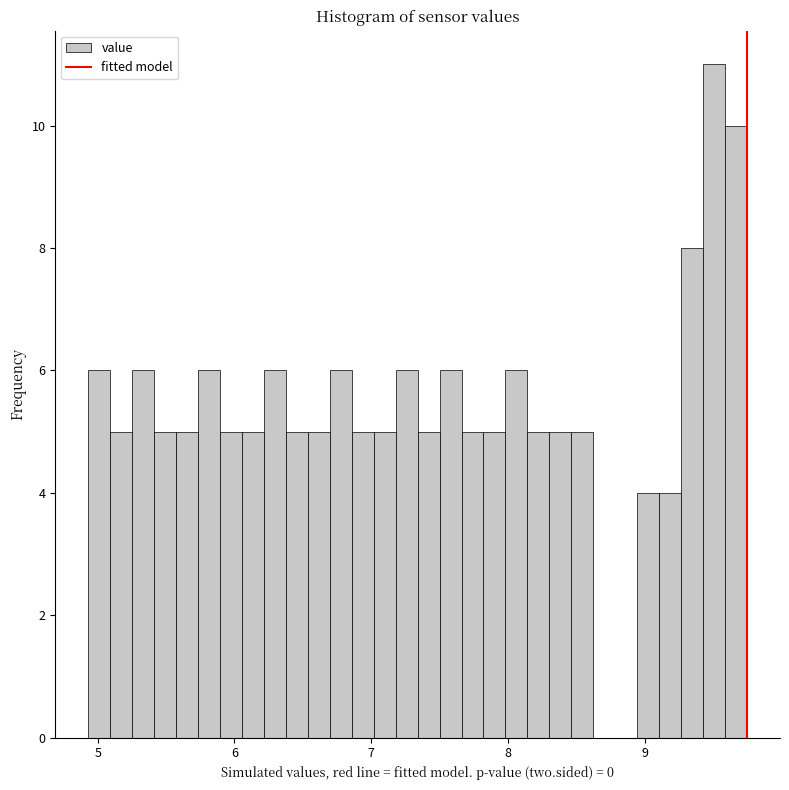

Read against the x-axis, roughly where is the centre of the tallest bar?

9.5